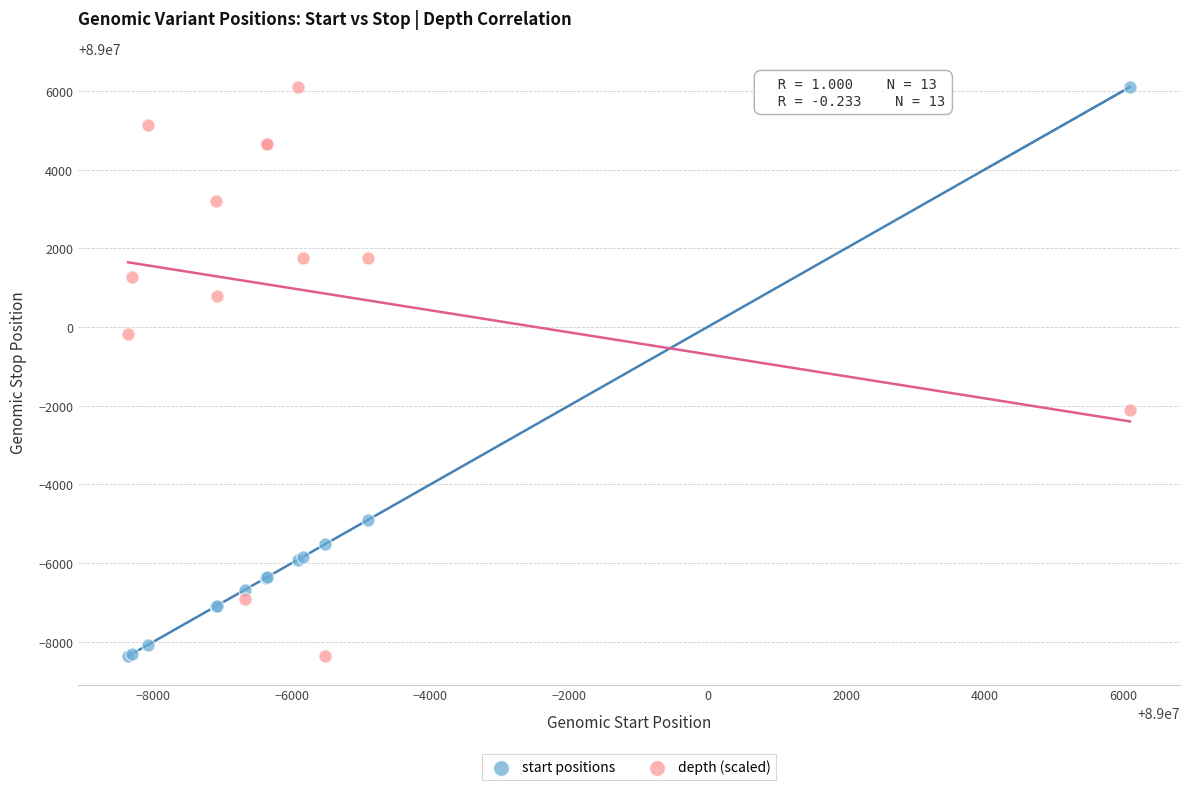

What is the X range (max minus min) for the scatter plot?

14458.0